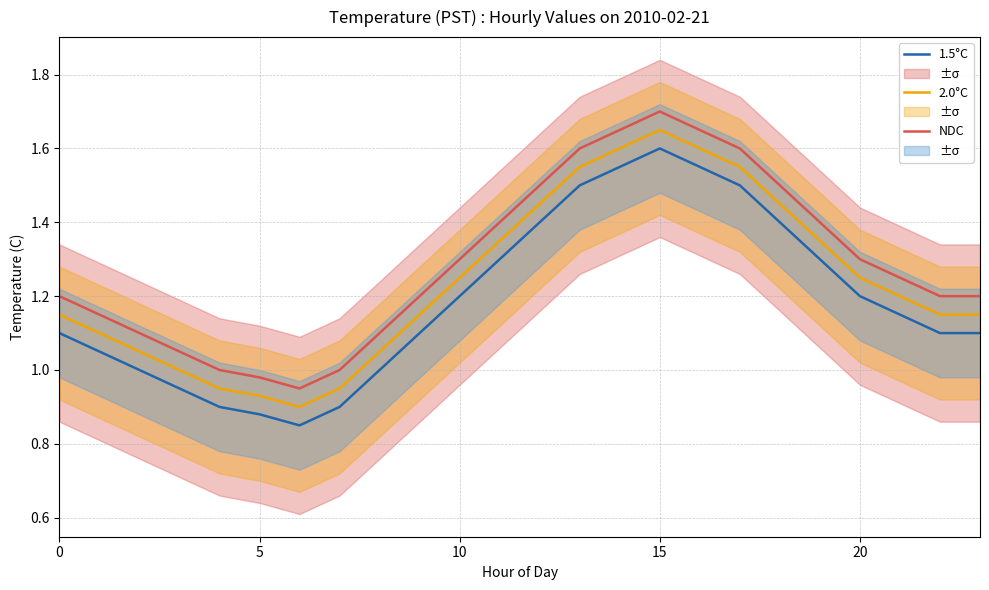

Does the chart have visible grid lines?

Yes